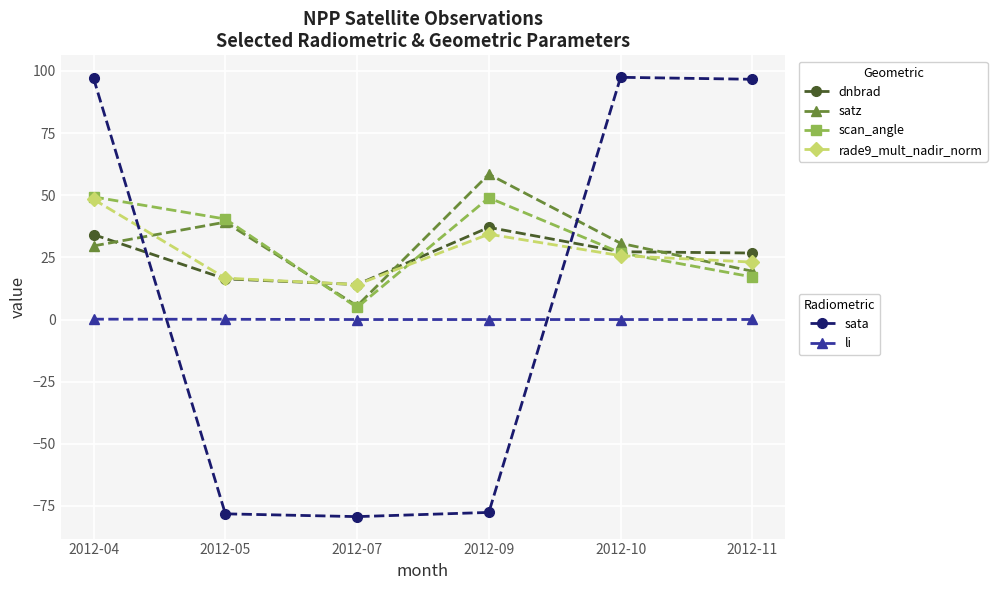

What is the difference between the highest and lowest values at 2012-09?

136.1